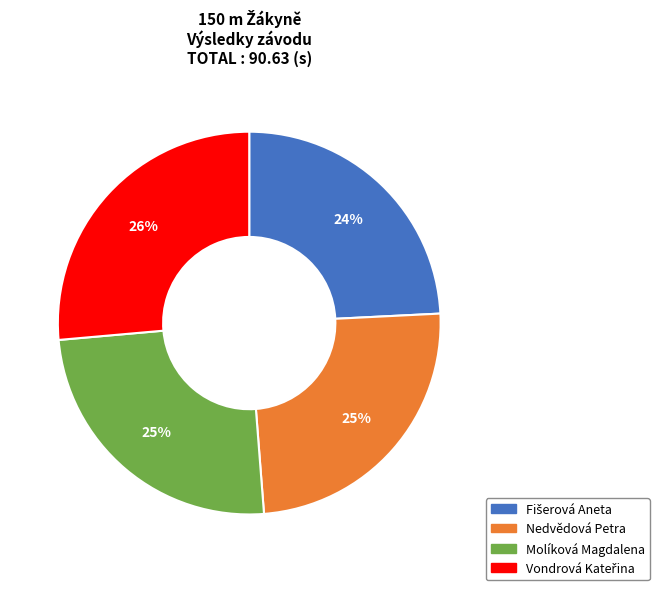

Is Molíková Magdalena the majority of the pie?

No